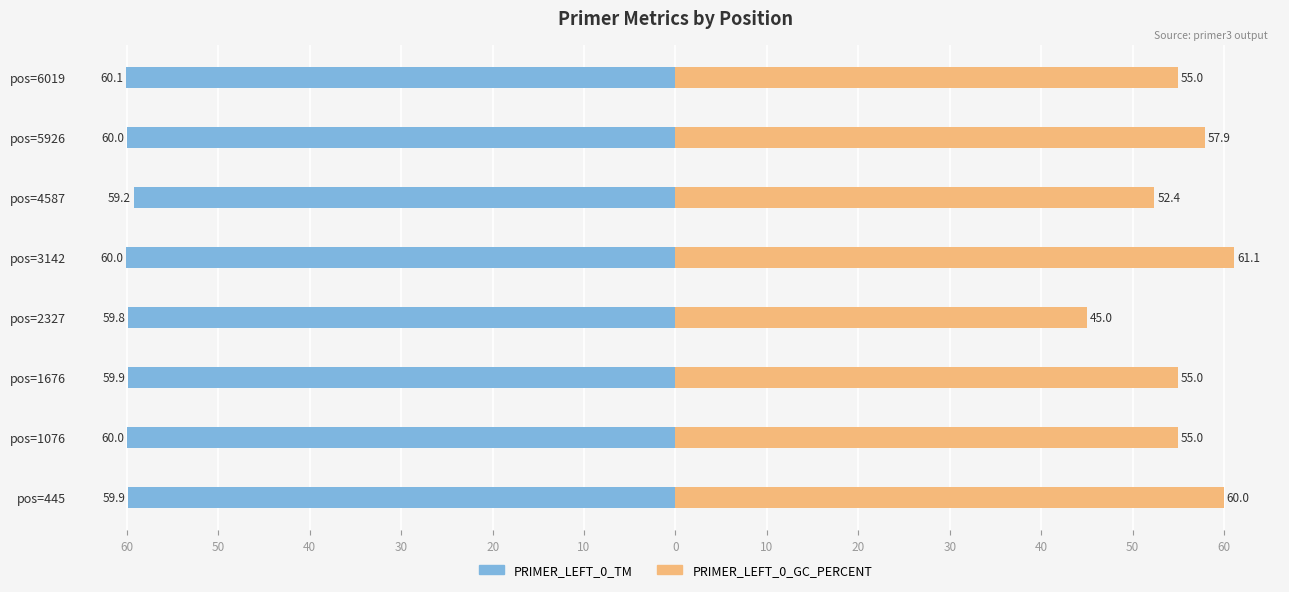

At how many categories does at least one series exceed -23?

8